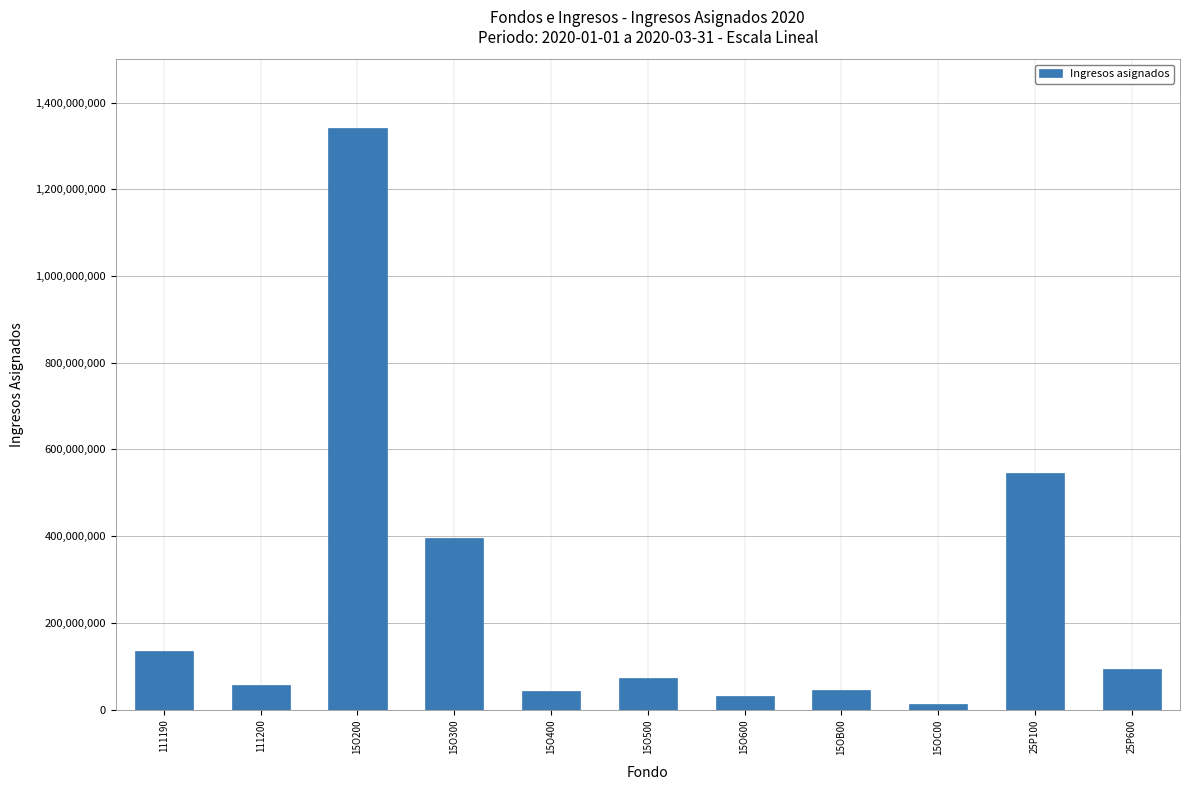

What is the ratio of the value at 111200 to the value at 15O400?

1.3